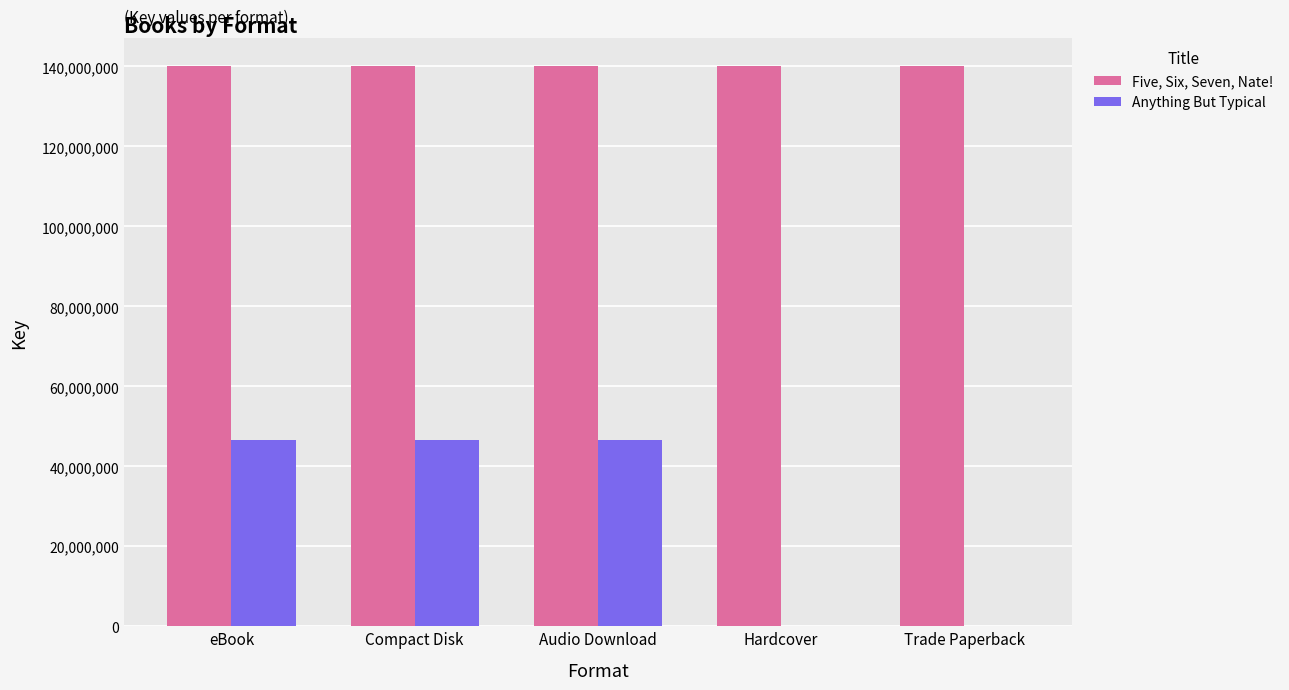

Is the value of Five, Six, Seven, Nate! at Compact Disk greater than the value of Anything But Typical at Trade Paperback?

Yes